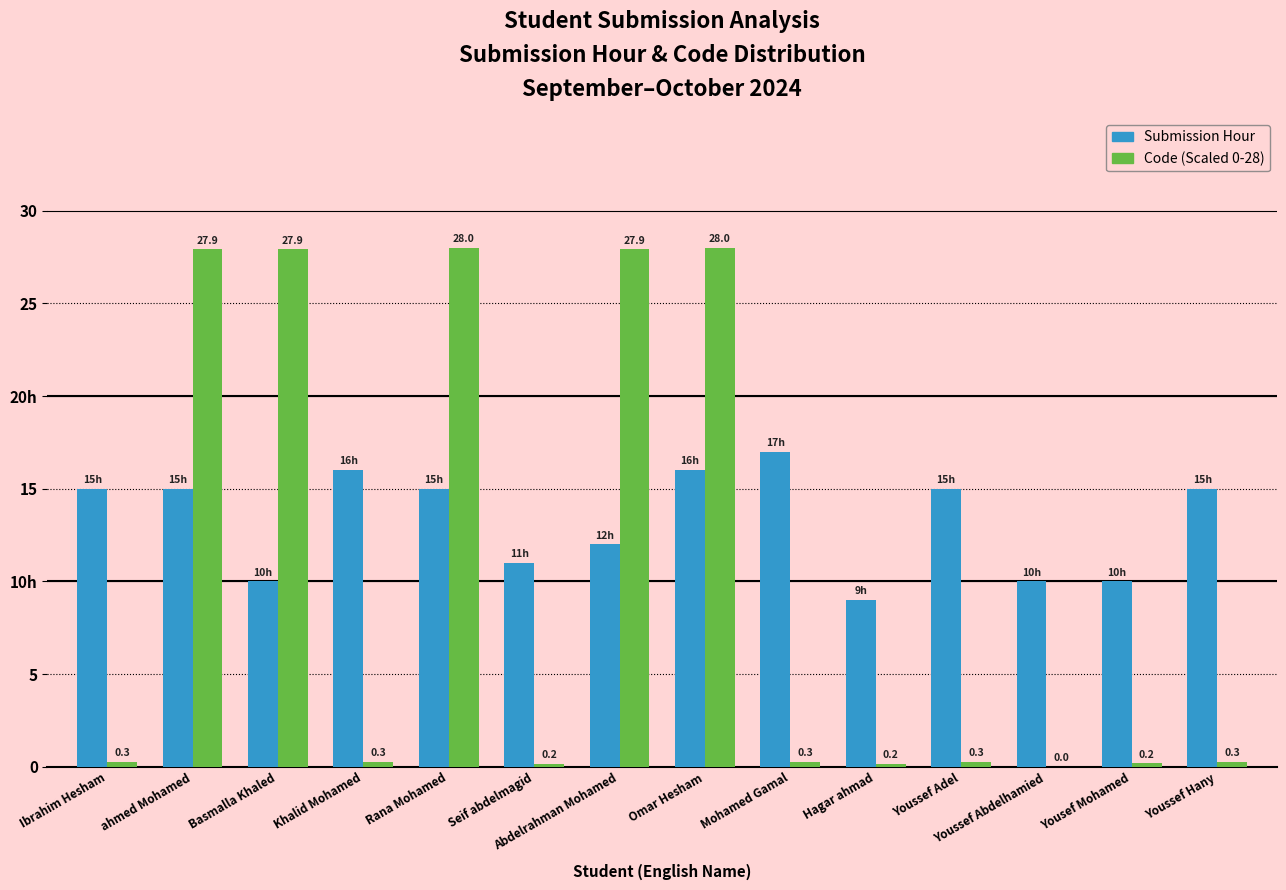

The value of Submission Hour at Basmalla Khaled is 10.0. True or false?

True